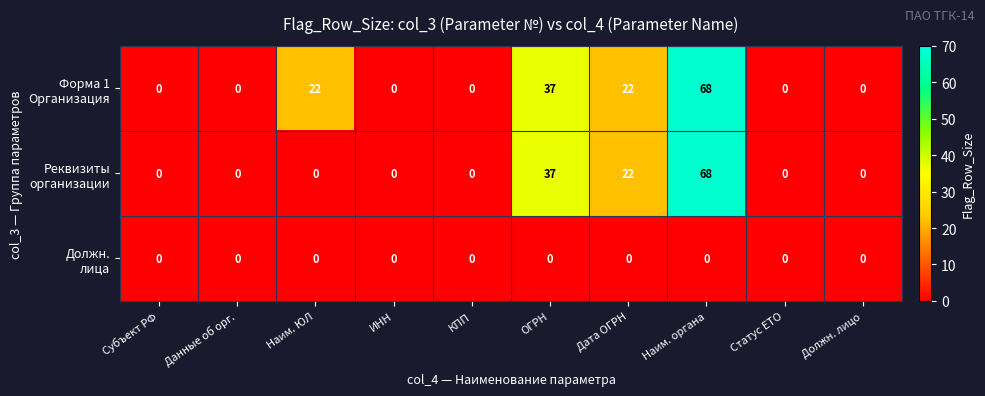

Which label corresponds to the largest value in the chart?

Наим. органа